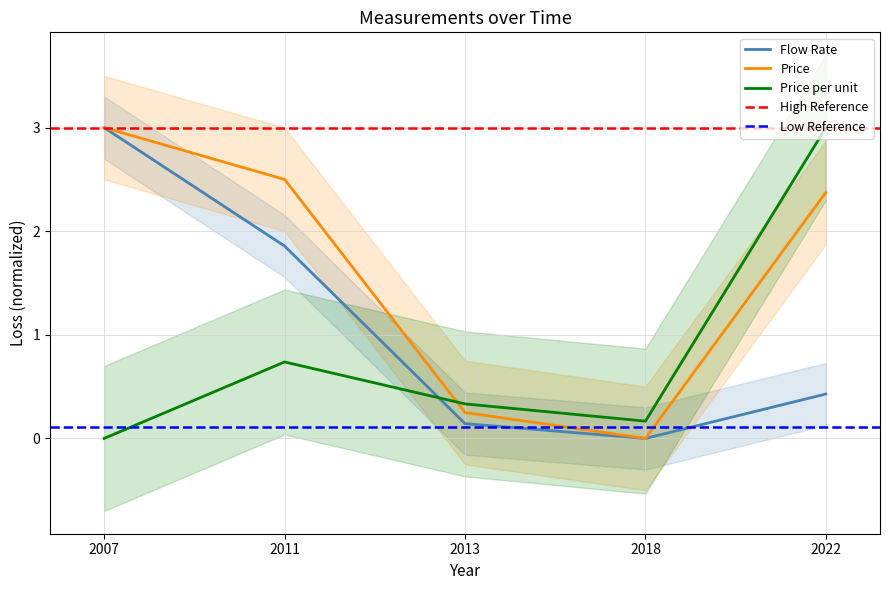

Rank the series by their average value, from highest to lowest.

Price, Flow Rate, Price per unit